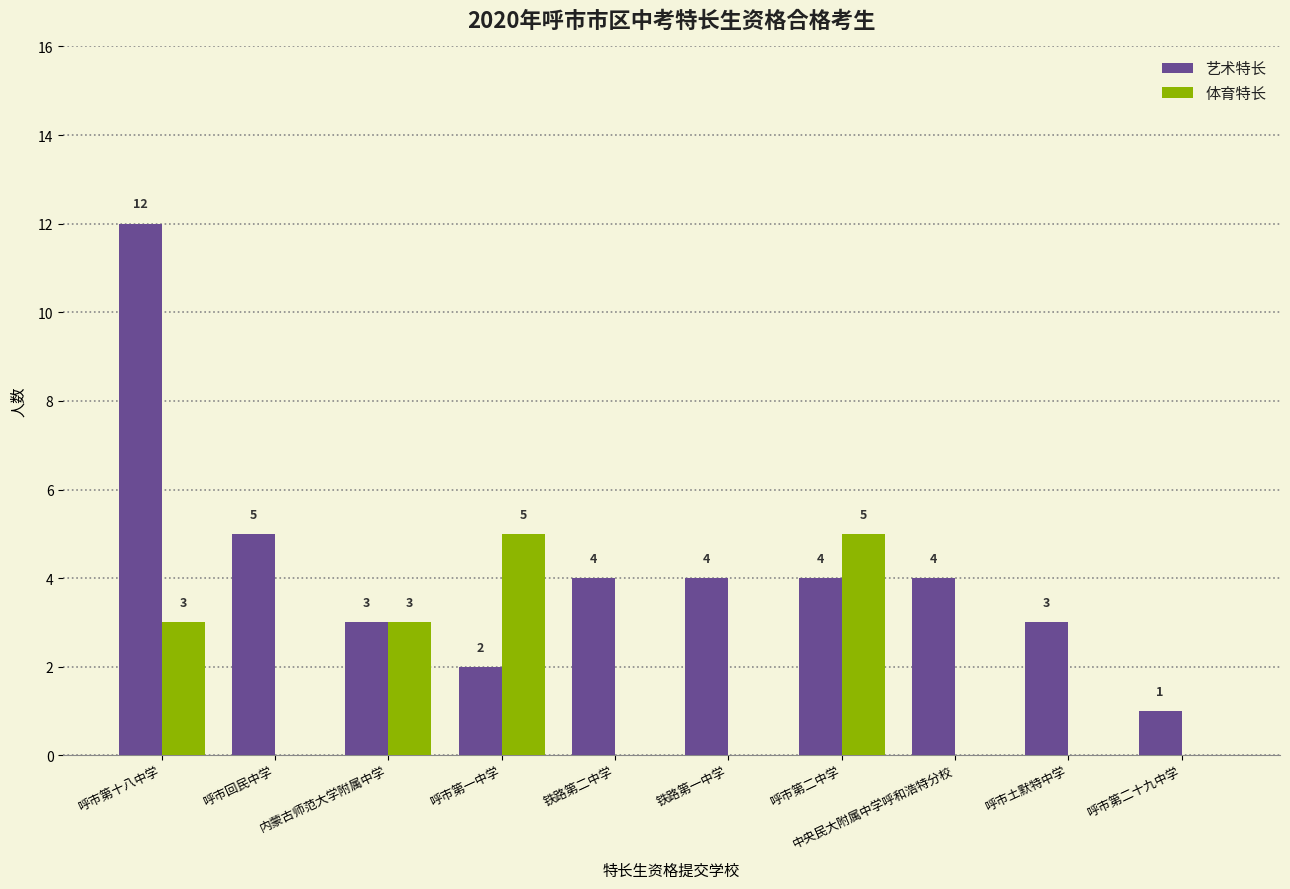

Where is 艺术特长 nearest to the value 6?

呼市回民中学